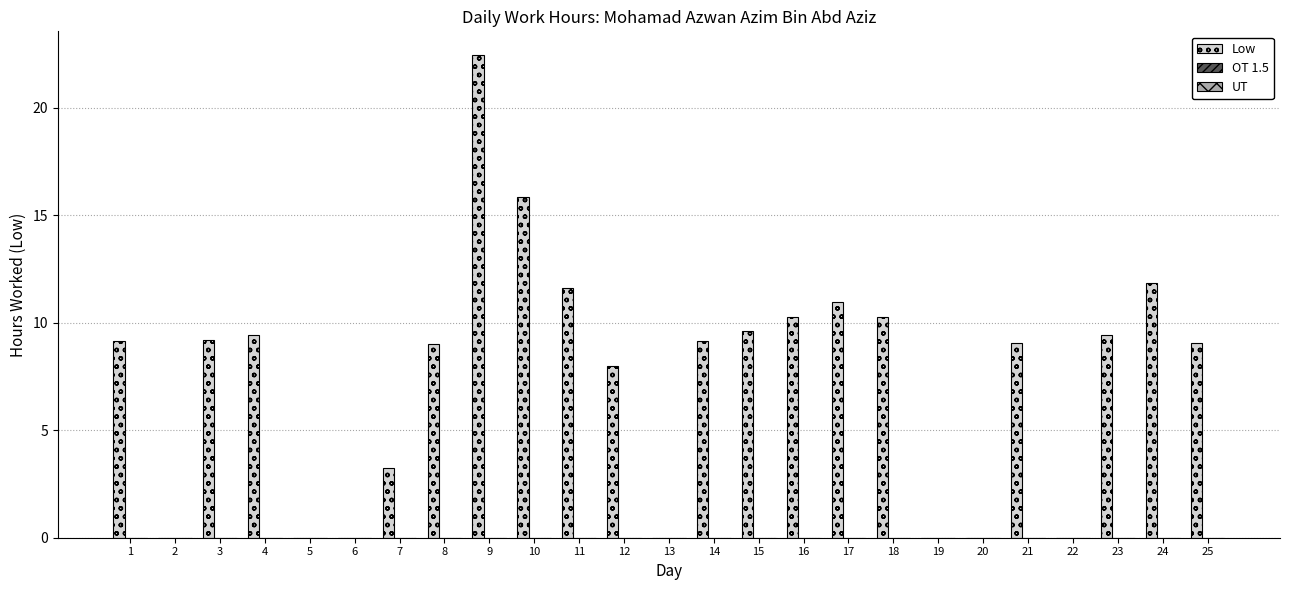

Read the value at 7.

3.2